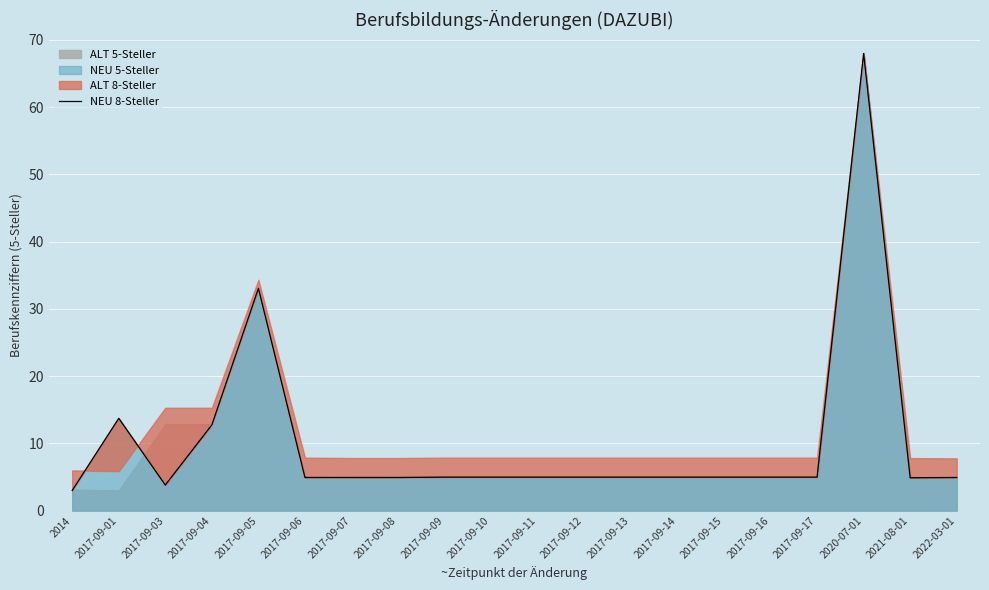

What is the label of the 9th point from the left?

2017-09-09